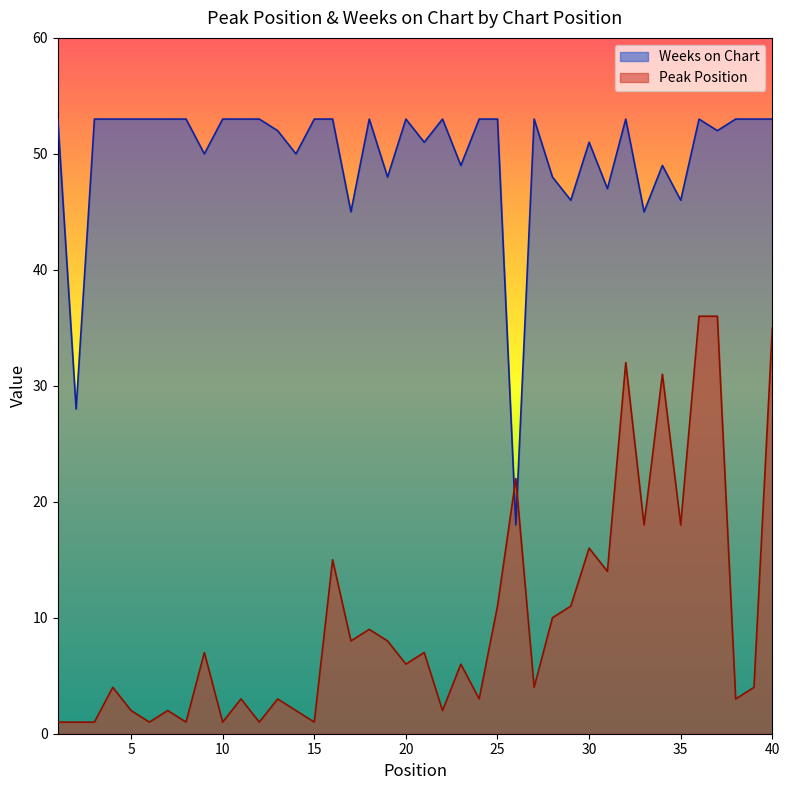

In Peak Position, how many points are higher than both neighbors (excluding endpoints)?

13